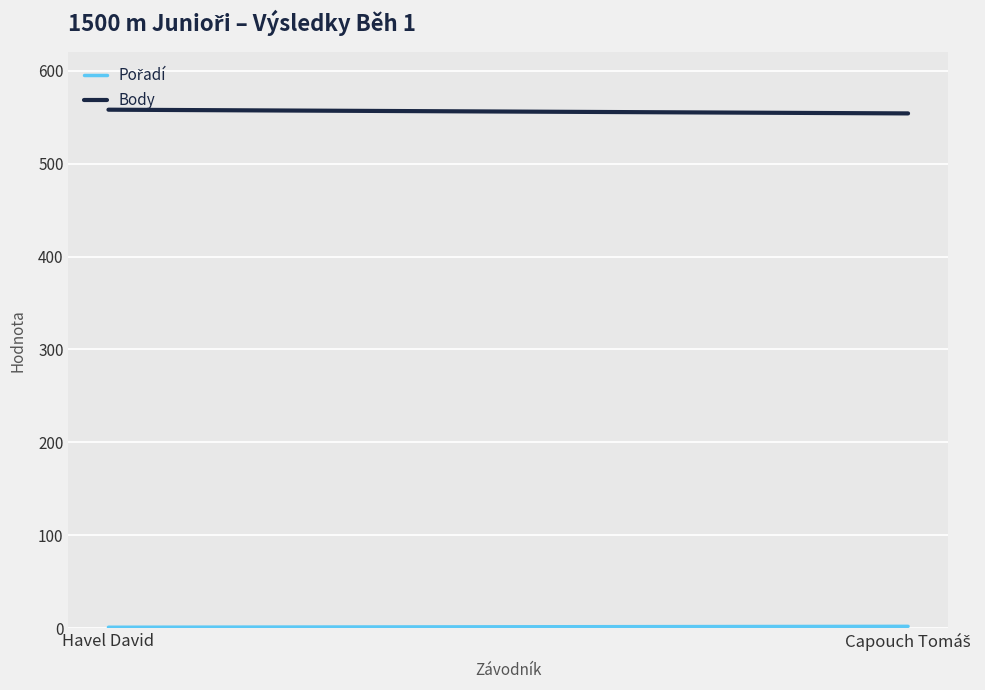

What is the difference between the maximum and minimum values in the Body series?

4